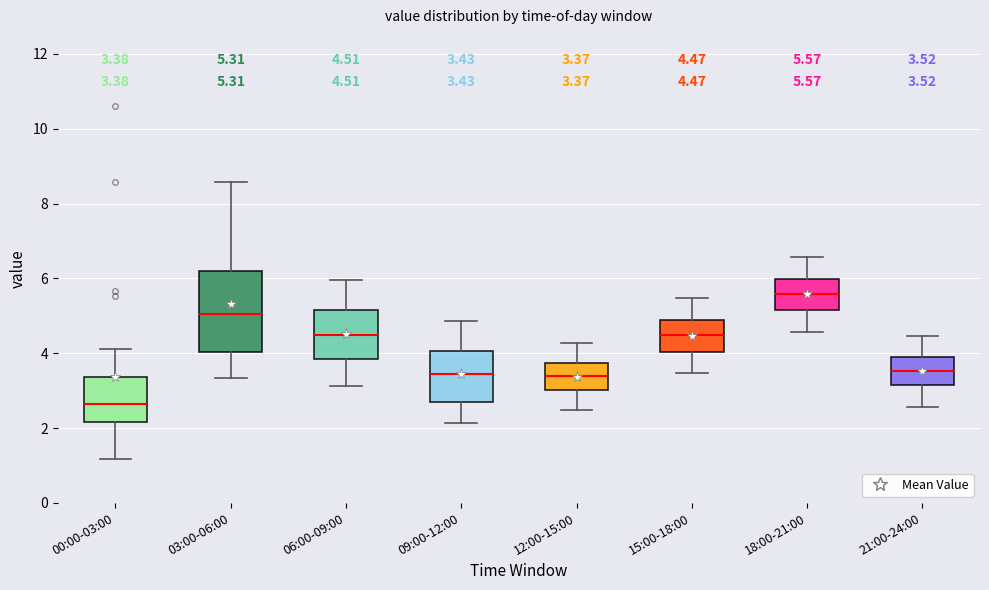

Which box is the tallest, from its lower edge to its upper edge?

03:00-06:00